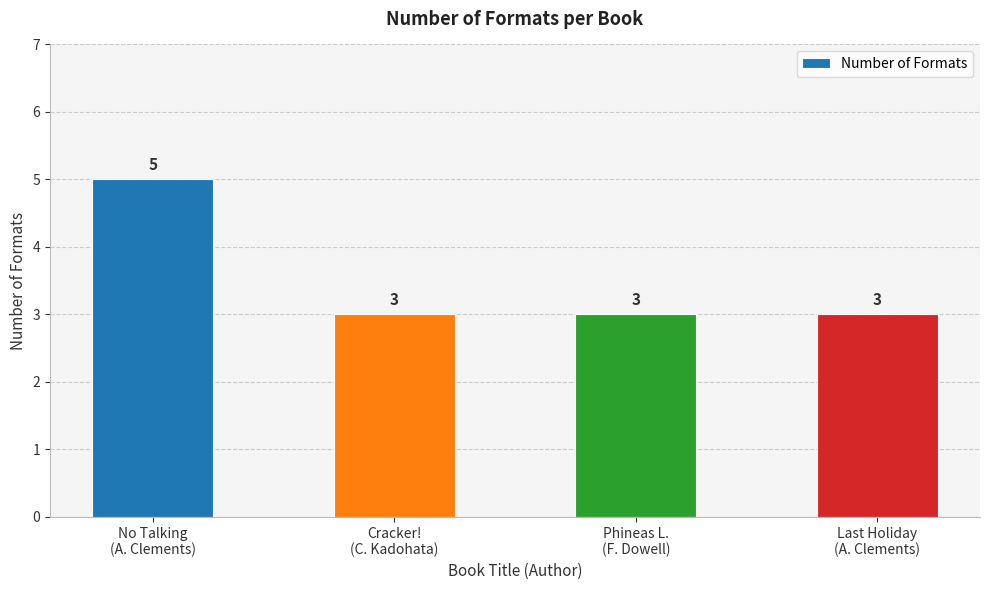

Reading right to left, what are all the values shown in this chart?

Last Holiday
(A. Clements)=3	Phineas L.
(F. Dowell)=3	Cracker!
(C. Kadohata)=3	No Talking
(A. Clements)=5